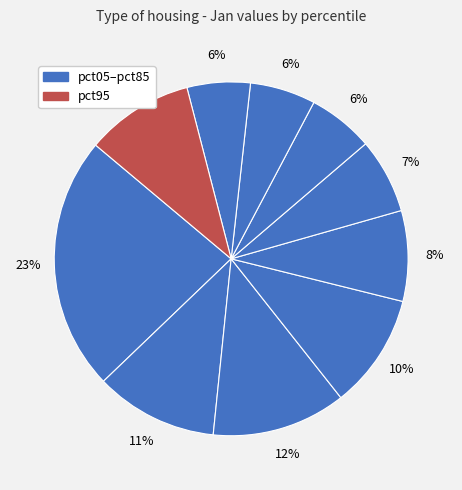

How many segments does this pie chart have?

10